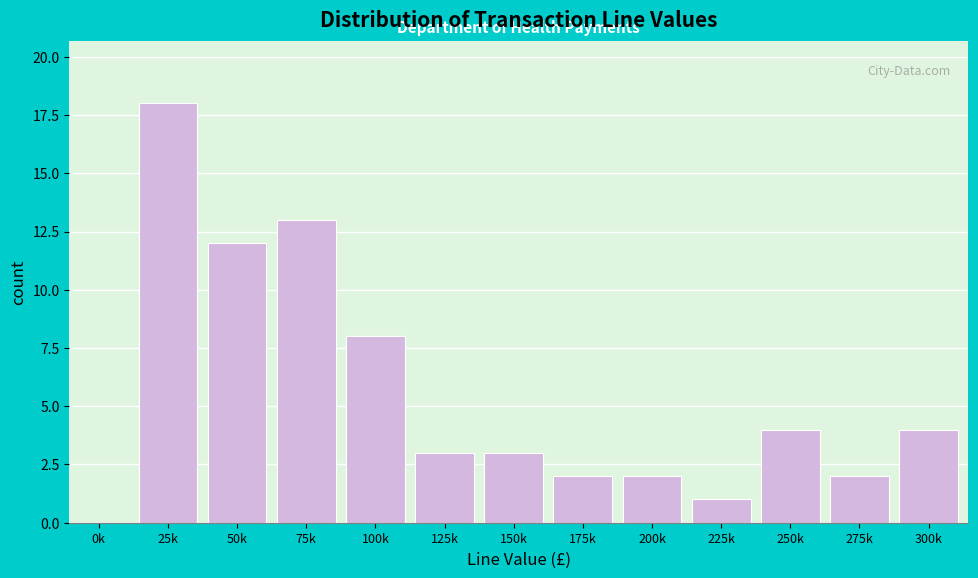

Reading left to right, what are all the values shown in this chart?

0k=0	25k=18	50k=12	75k=13	100k=8	125k=3	150k=3	175k=2	200k=2	225k=1	250k=4	275k=2	300k=4